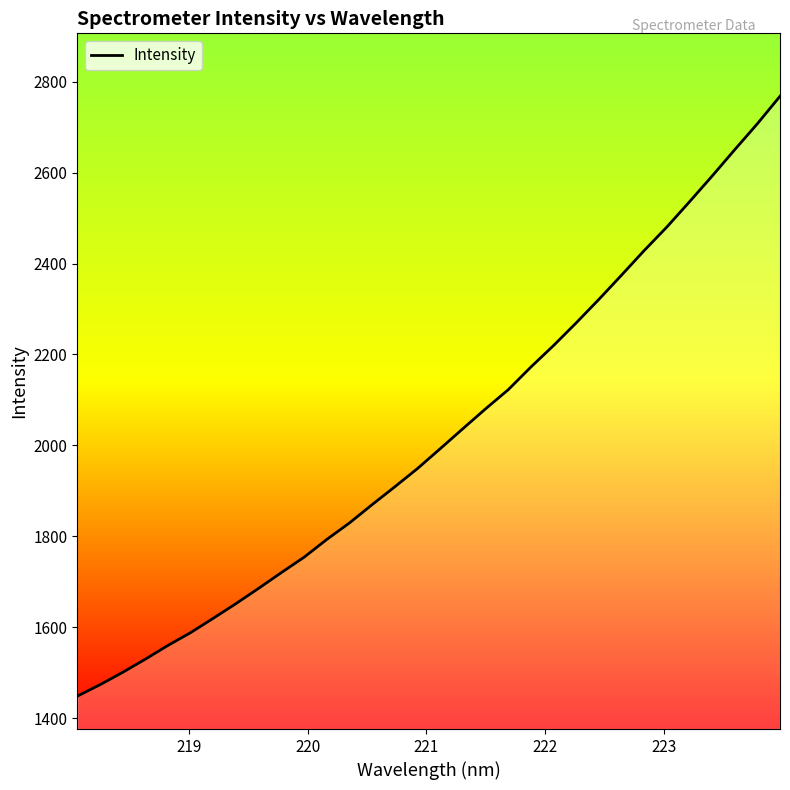

What is the difference between the maximum and minimum values?

1319.7